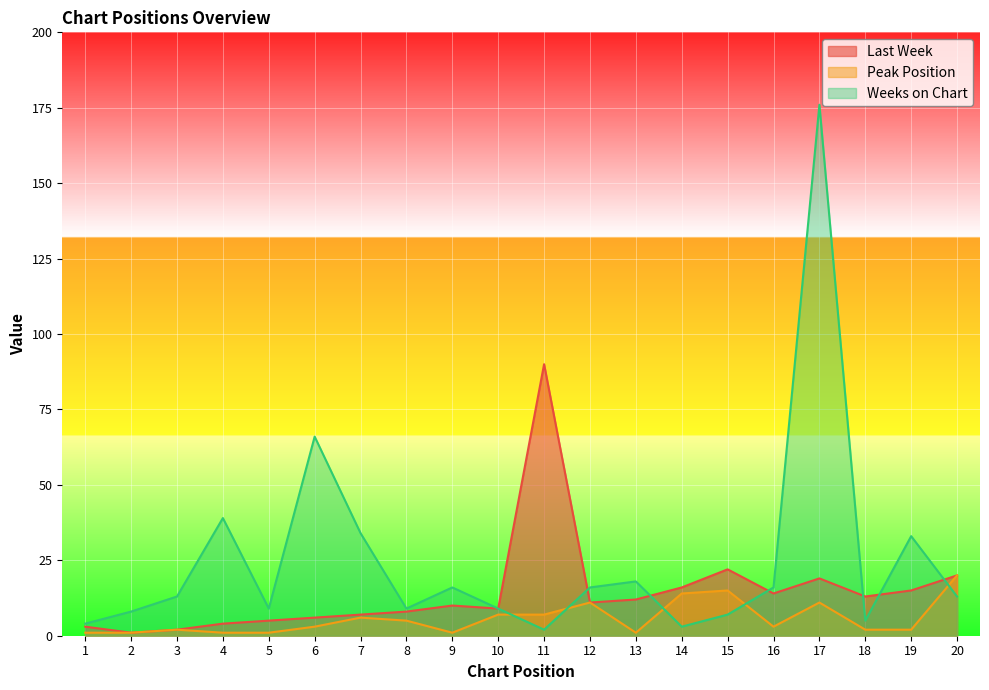

Which label corresponds to the smallest value in the chart?

2